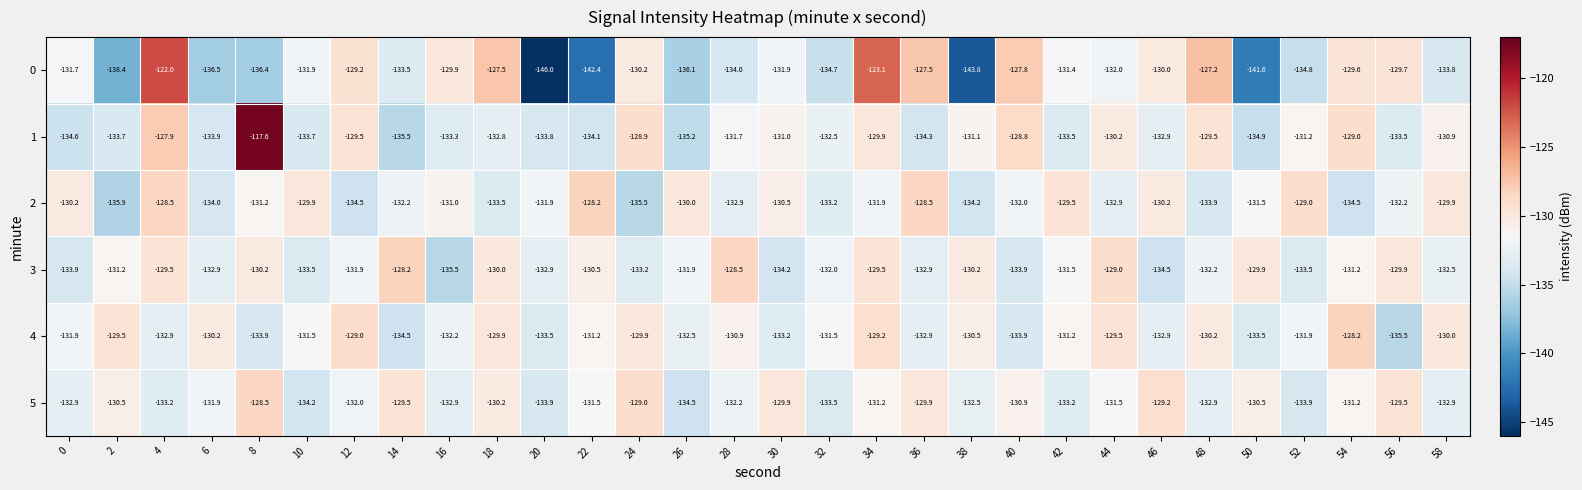

What is the sum of all 4 values?

-3947.6